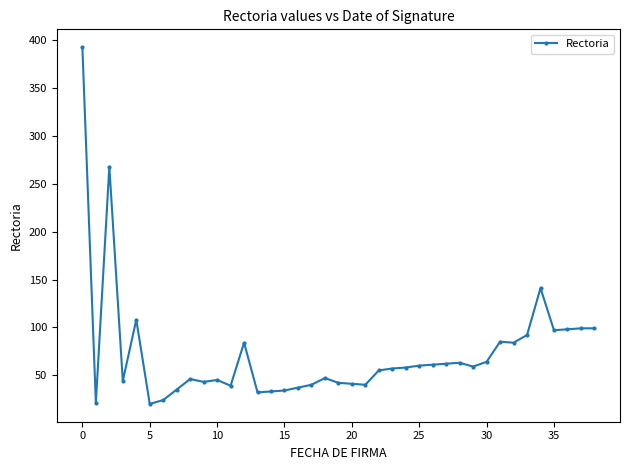

What is the minimum value shown in the chart?

20